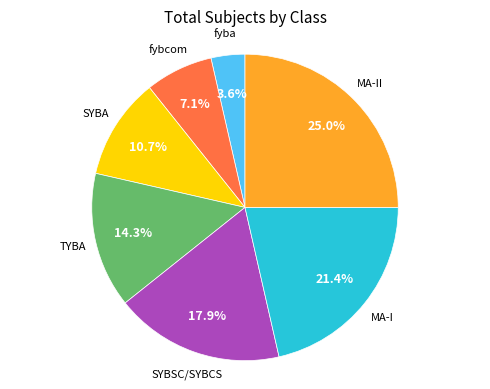

Does any single category account for the majority?

No